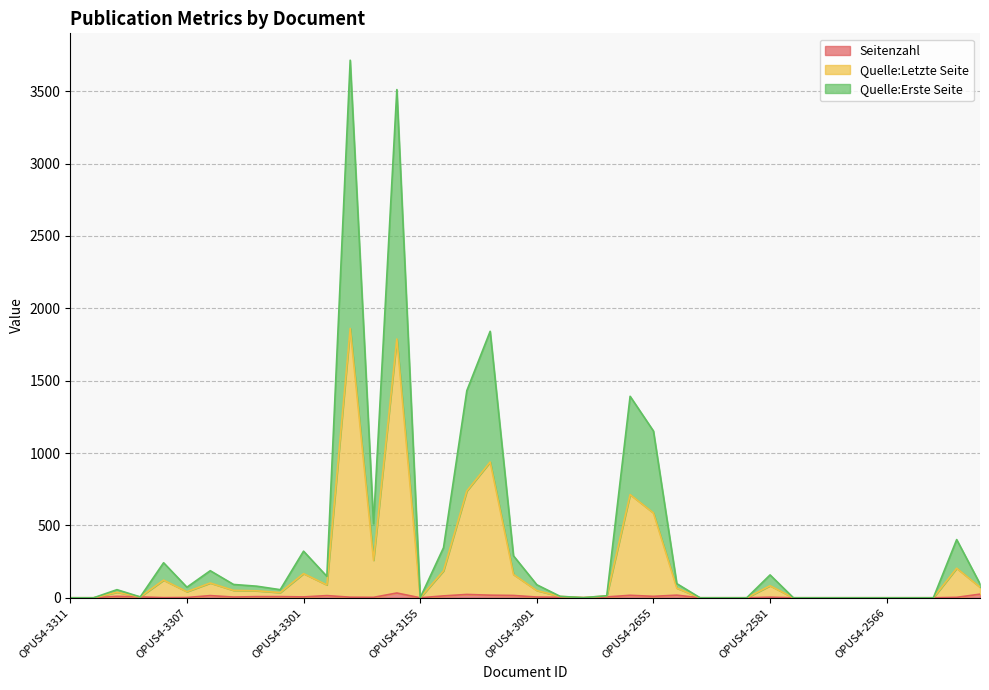

In Quelle:Erste Seite, how many points are higher than both neighbors (excluding endpoints)?

10